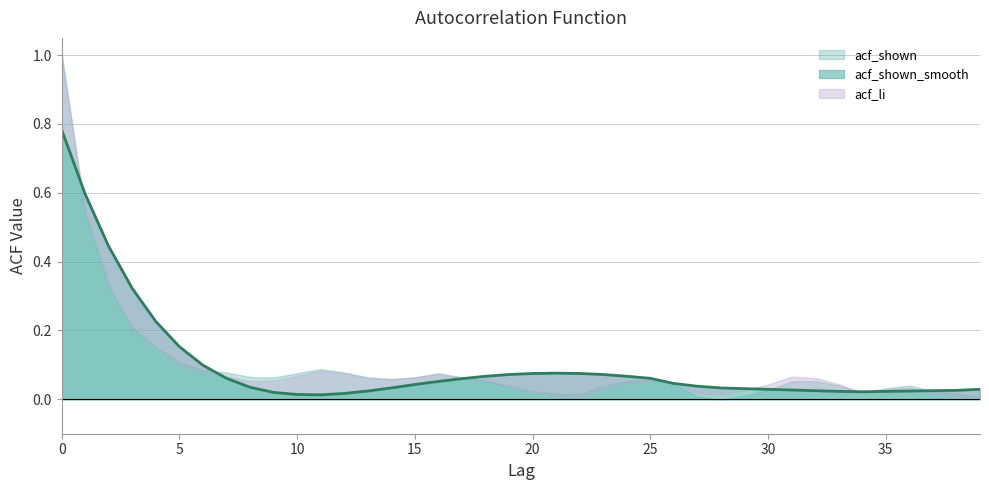

What is the total value across all series at 13?

0.1